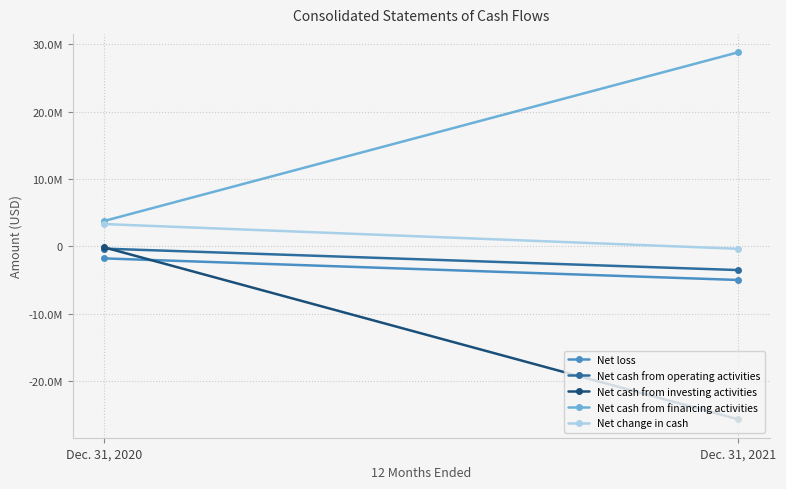

Count the number of data series in this chart.

5